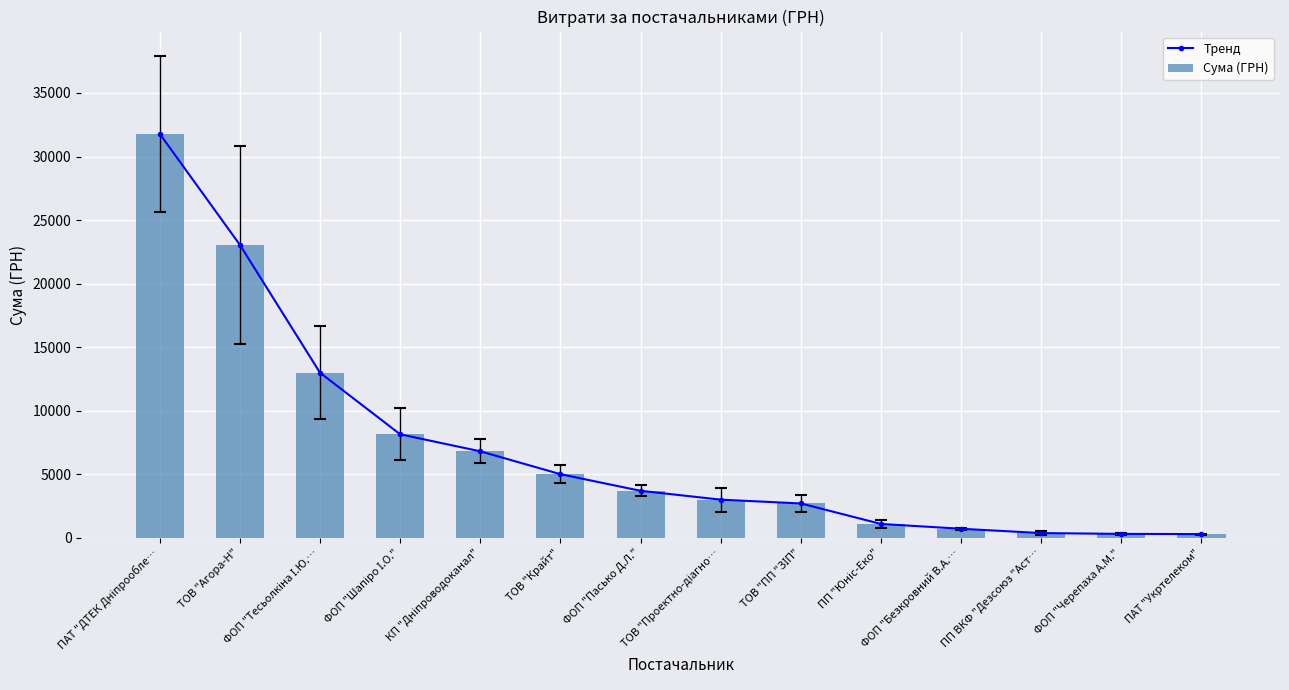

What is the difference between the Тренд values at ФОП "Черепаха А.М." and ФОП "Пасько Д.Л."?

3390.6